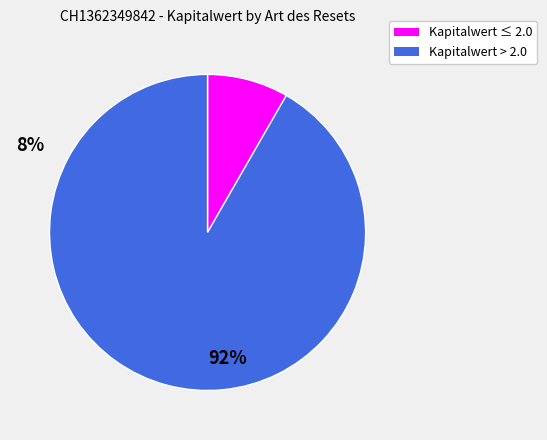

Is there a majority slice in this chart?

Yes